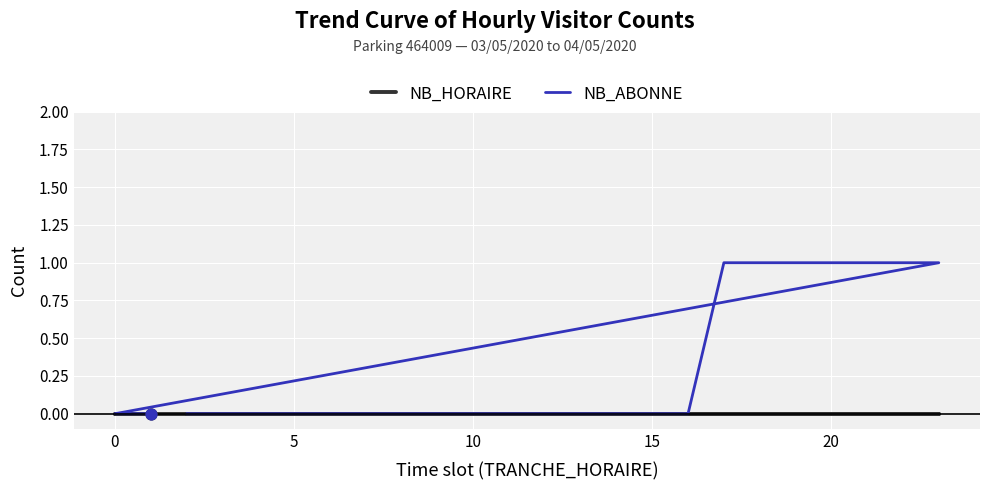

Which series contains the highest Y value?

NB_ABONNE